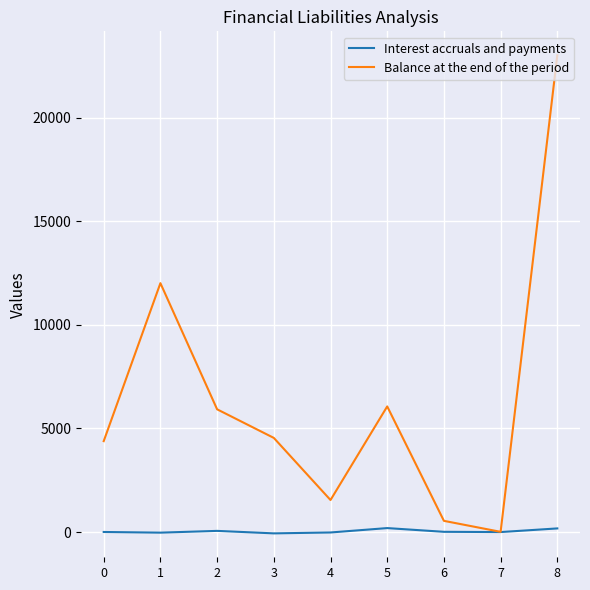

How many lines are shown in the chart?

2